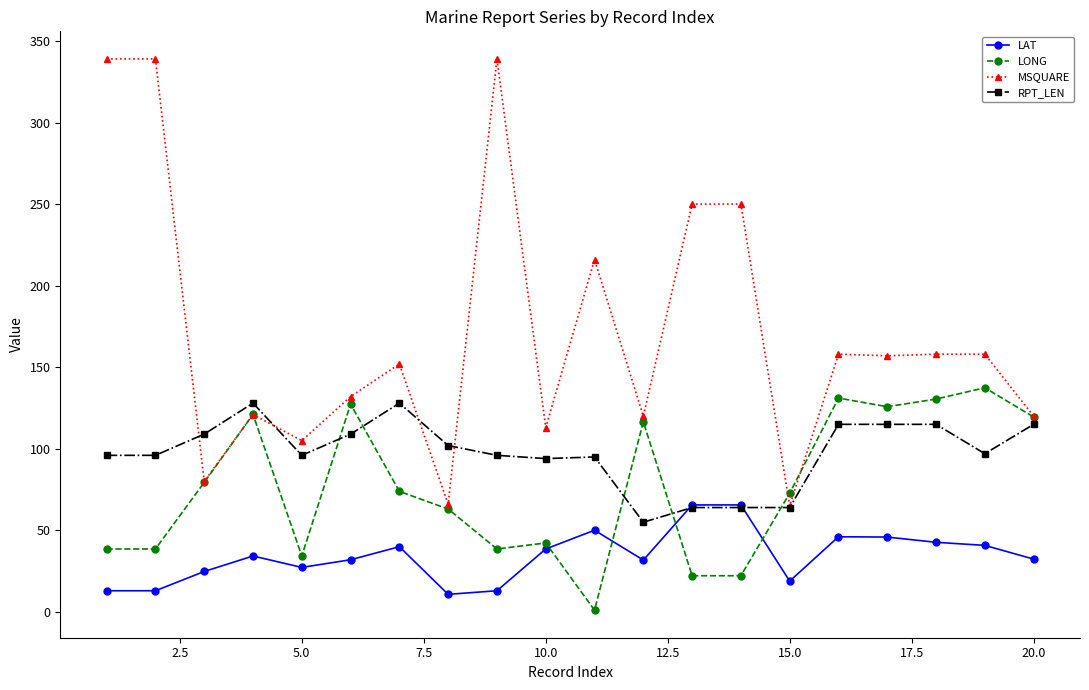

What is the value of the MSQUARE point at the 5th from the left?

105.0